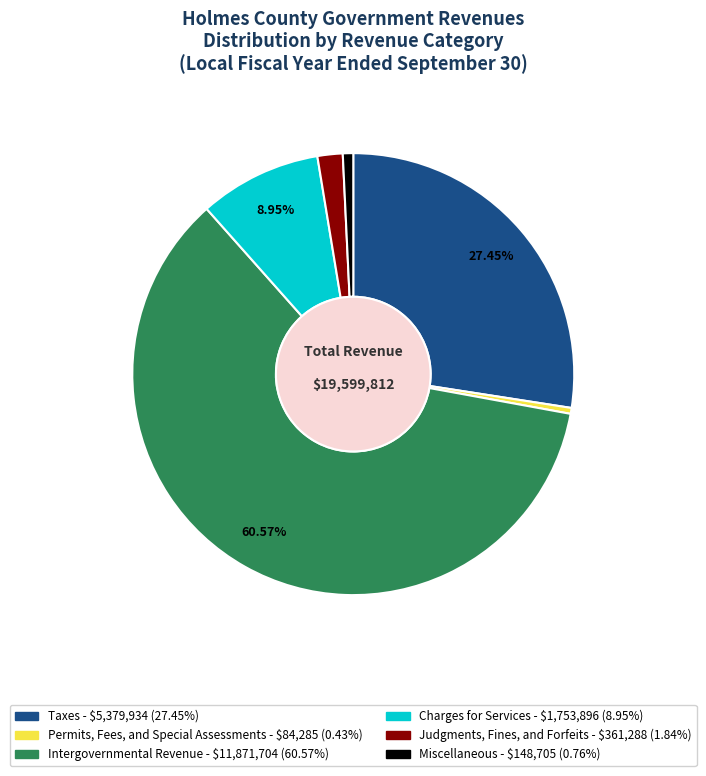

What is the largest slice in the pie chart?

Intergovernmental Revenue